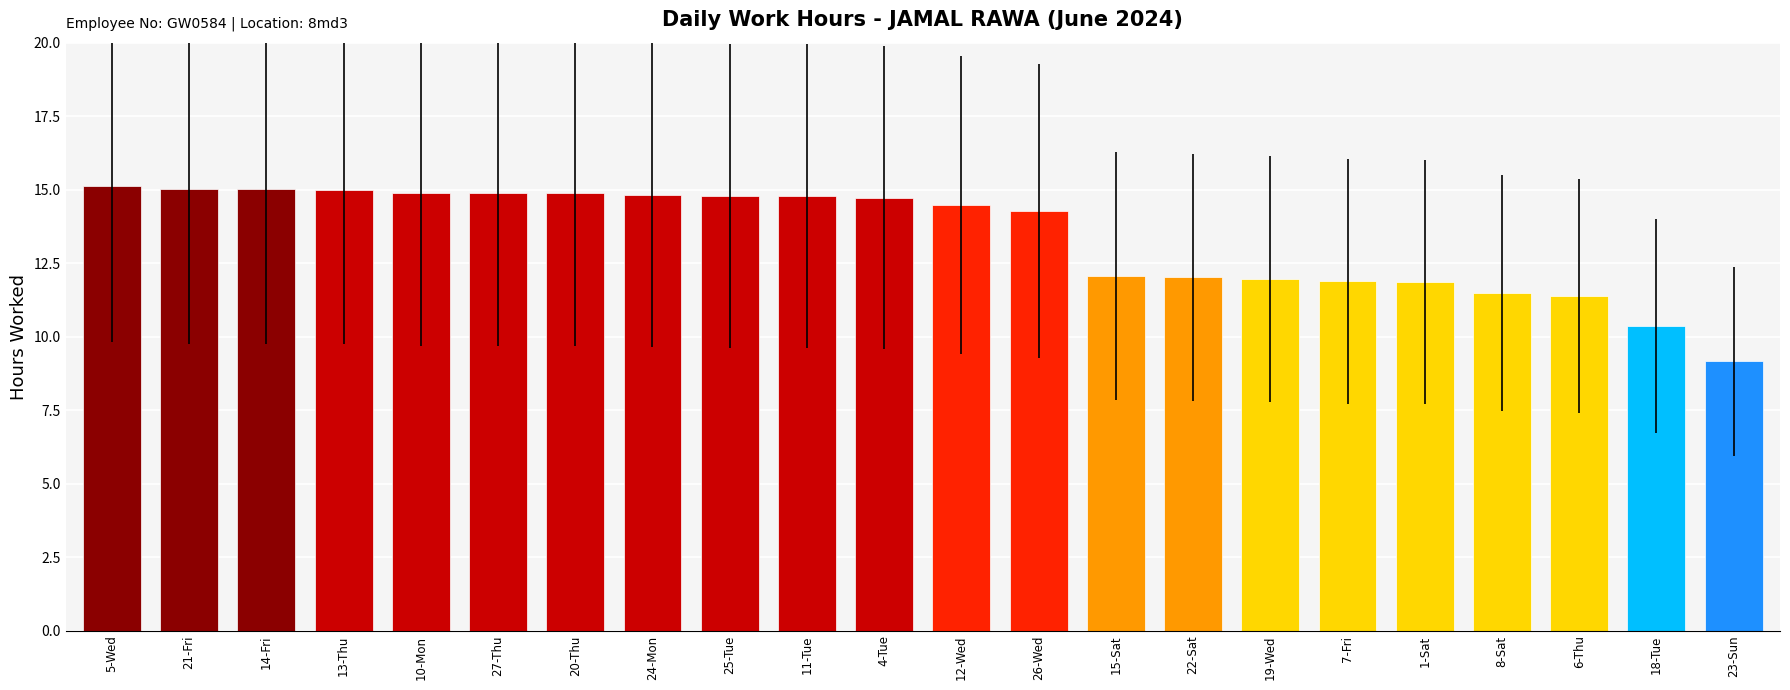

What is the greatest value displayed?

15.1